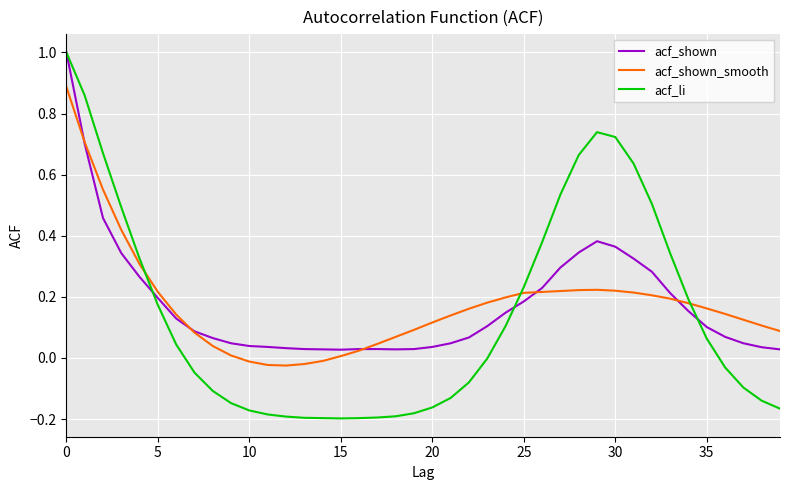

Which series has the widest spread of values?

acf_li